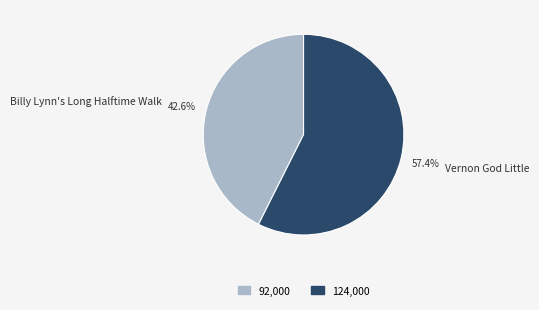

Do Billy Lynn's Long Halftime Walk and Vernon God Little together represent more than half of the pie?

Yes